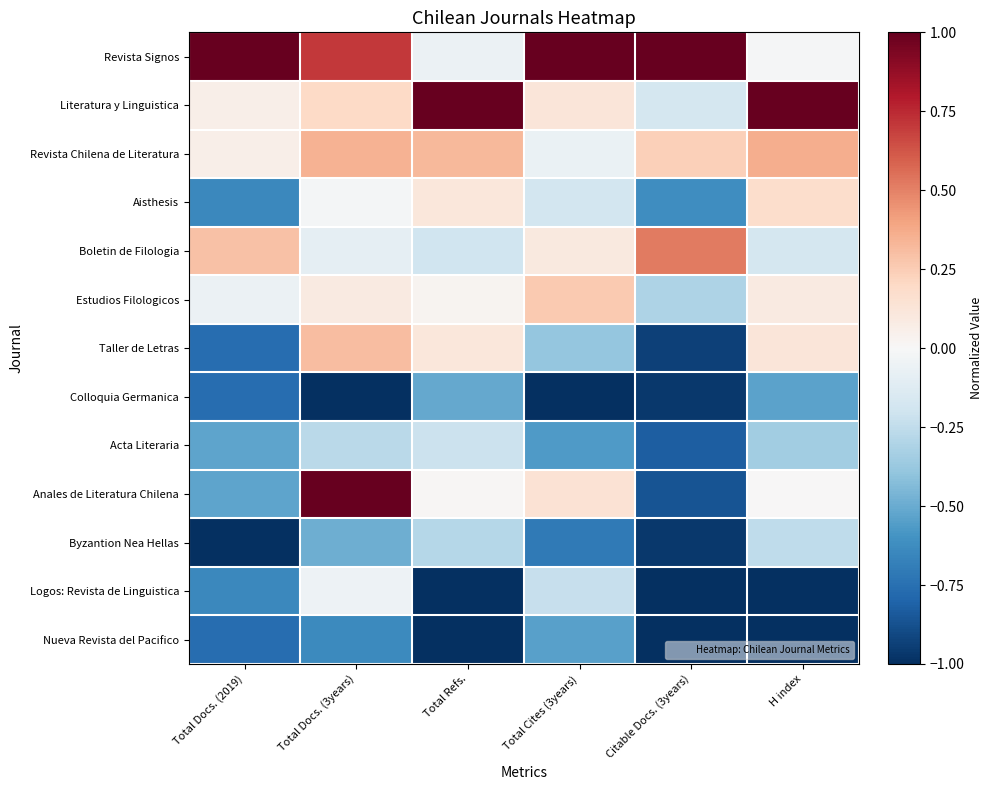

Which series has the largest range (max minus min)?

Anales de Literatura Chilena